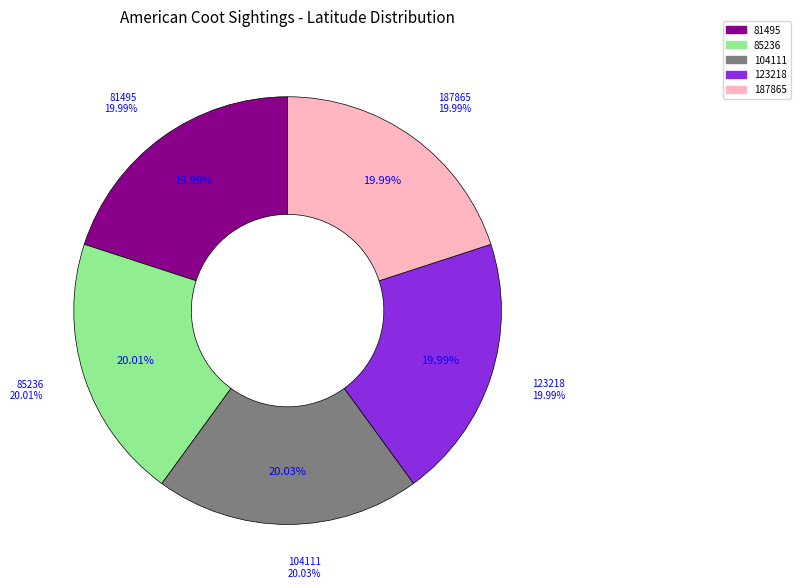

Count the number of slices in the pie.

5